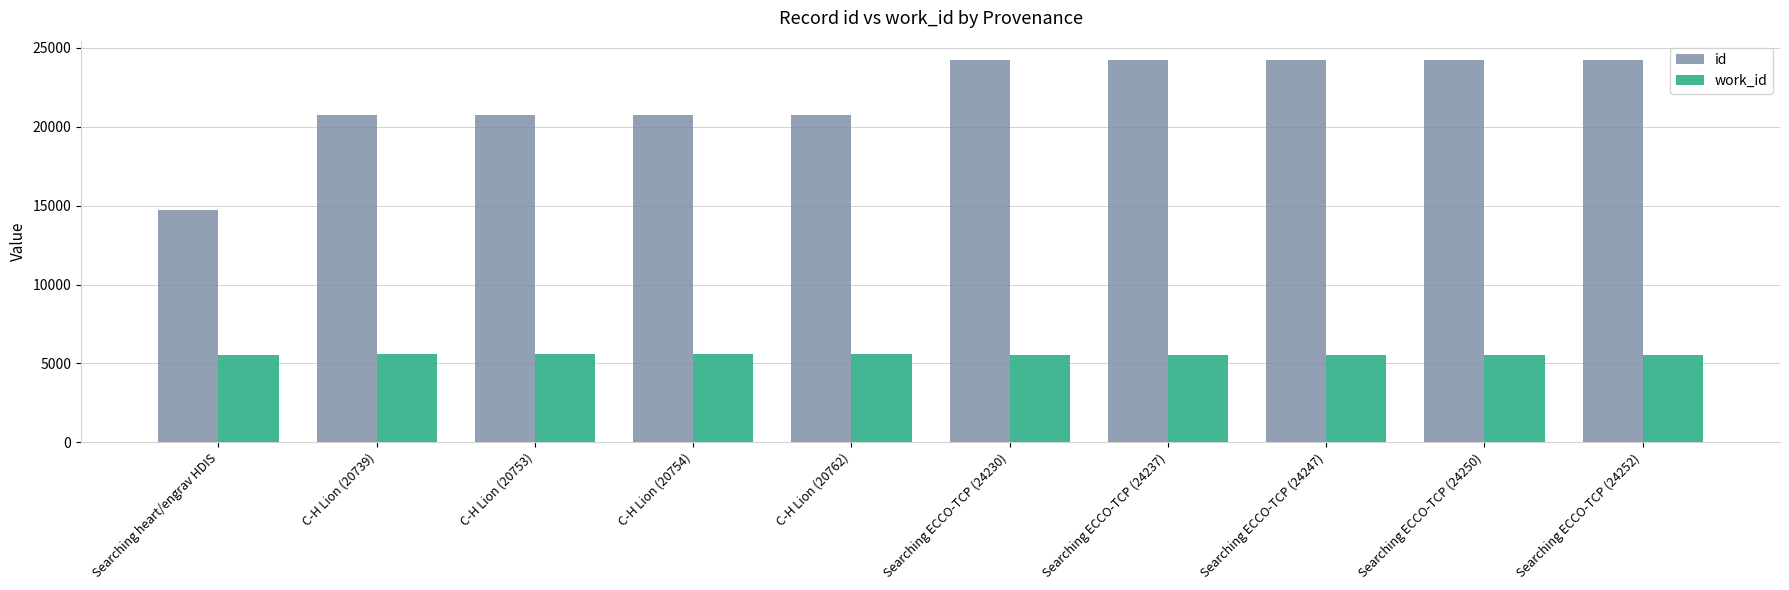

How many bars are there in each group?

2